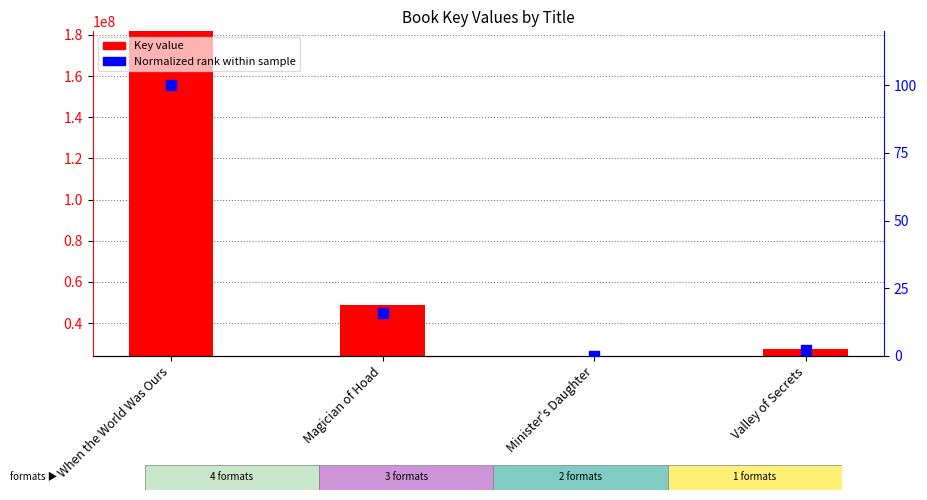

At which category is the sum across all series the highest?

When the World Was Ours